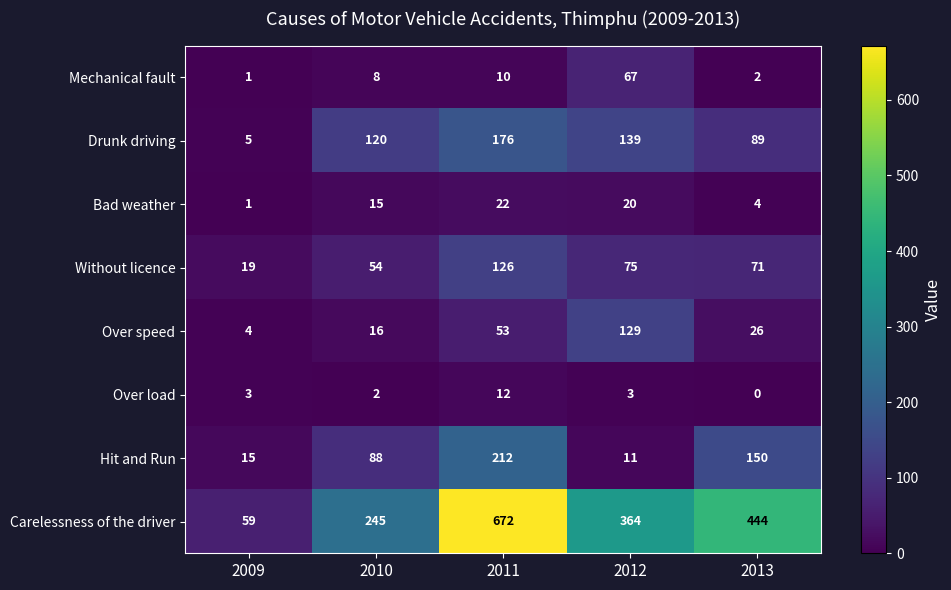

What is the total value across all series at 2009?

107